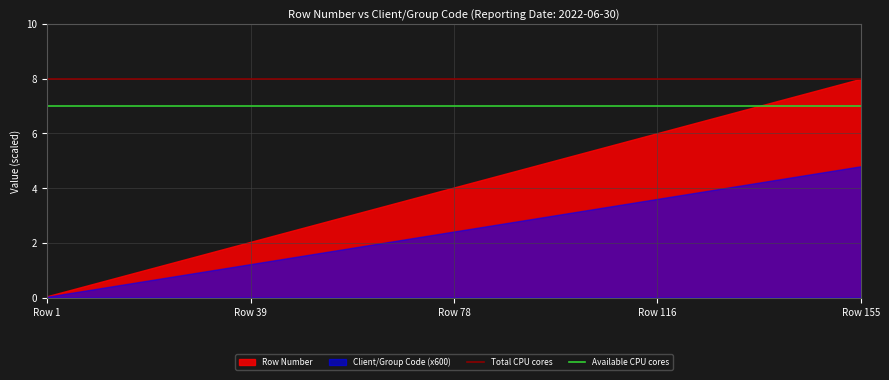

How many lines are shown in the chart?

2